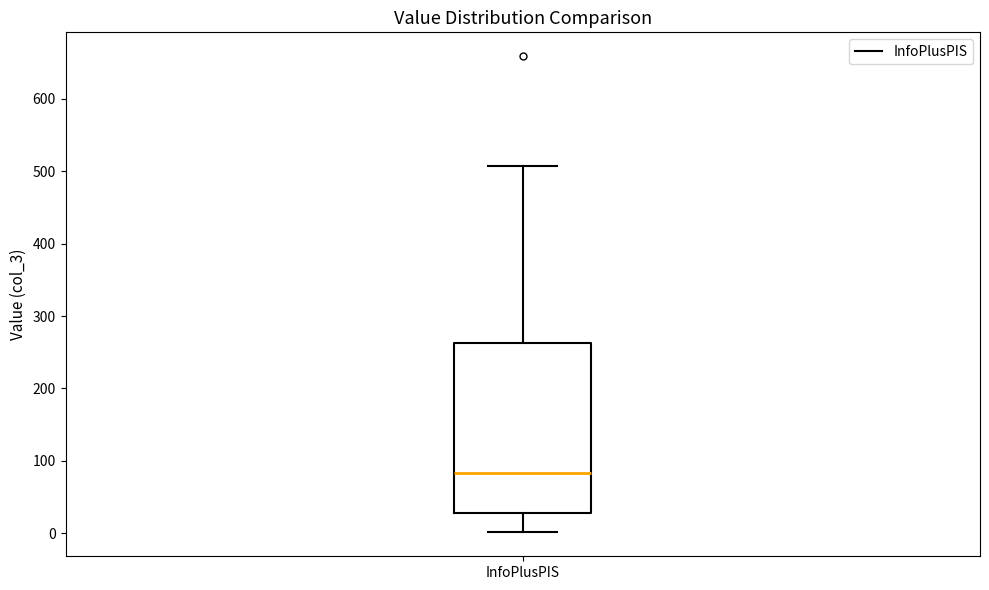

Transcribe this box plot: give where the median line is, the range the box spans, and where the two whiskers end, as read against the y-axis. The values are not printed on the chart, so give them approximately, as read against the axis.

median 80, box 30 to 260, whiskers 0 to 510